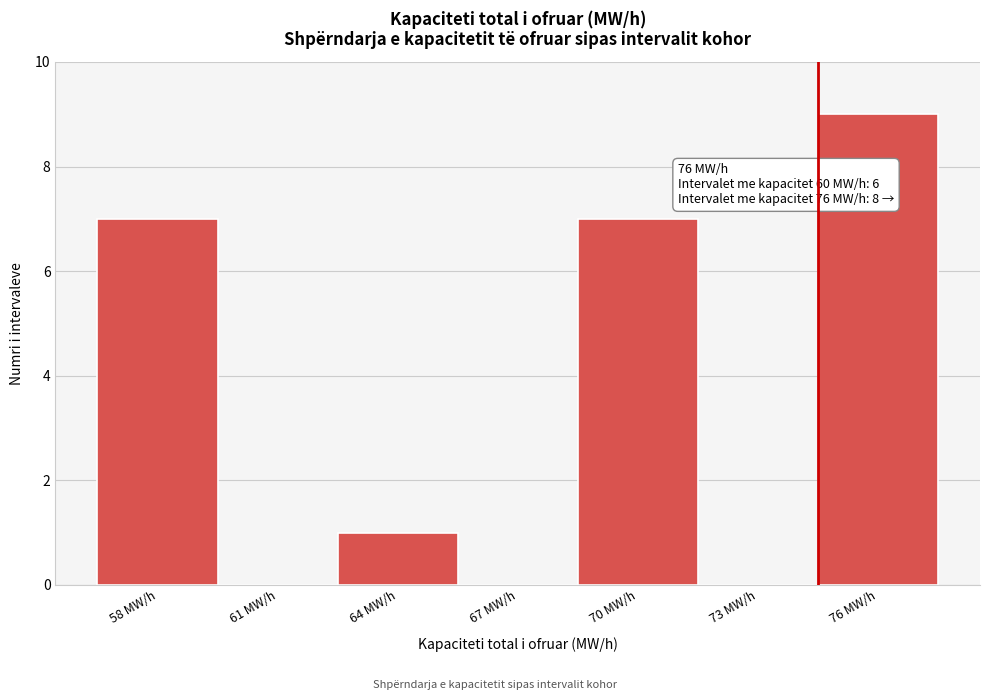

Reading right to left, what are all the values shown in this chart?

76 MW/h=9	73 MW/h=0	70 MW/h=7	67 MW/h=0	64 MW/h=1	61 MW/h=0	58 MW/h=7